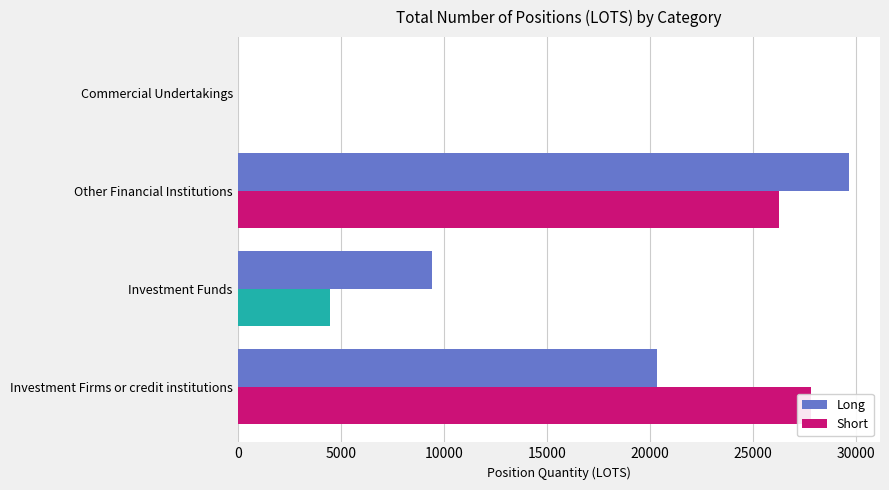

How many series are shown in this chart?

2